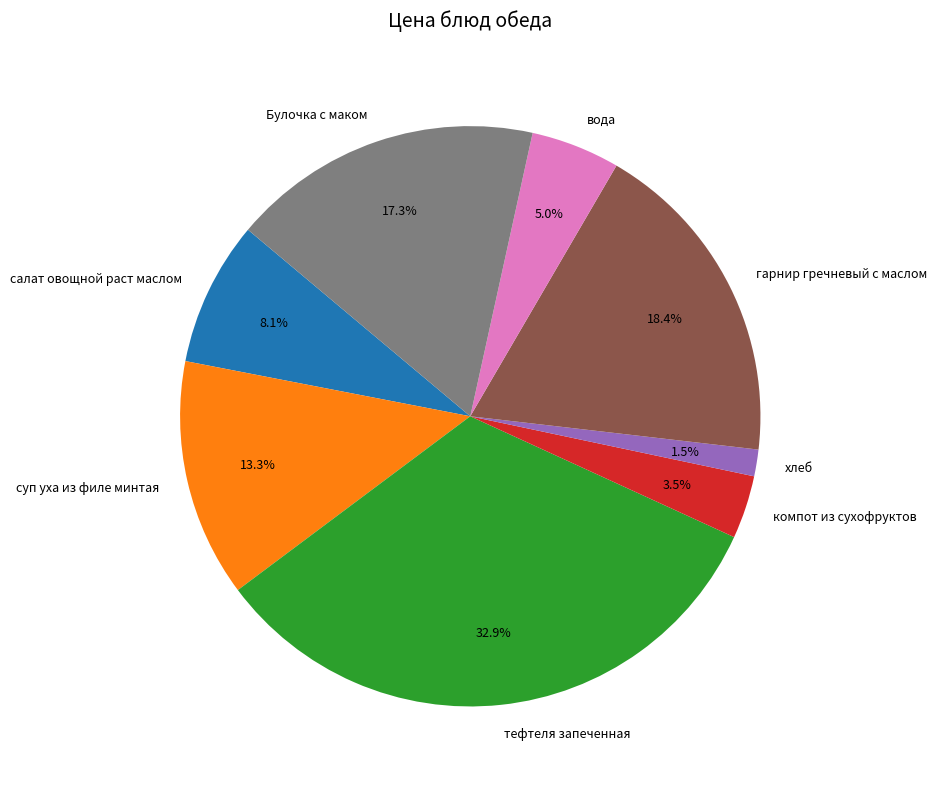

Between салат овощной раст маслом and Булочка с маком, which is larger?

Булочка с маком